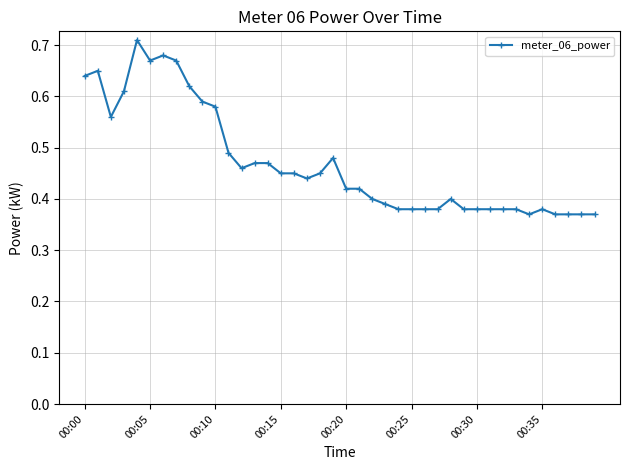

What is the difference between the maximum and minimum values?

0.3